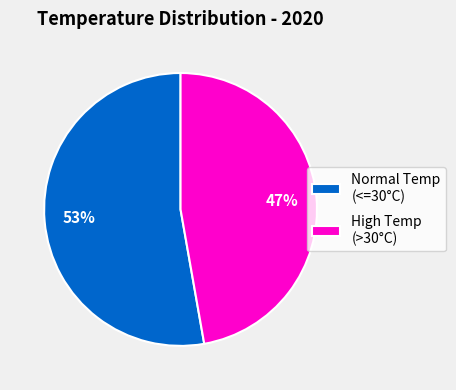

Which slice is the smallest?

High Temp (>30°C)